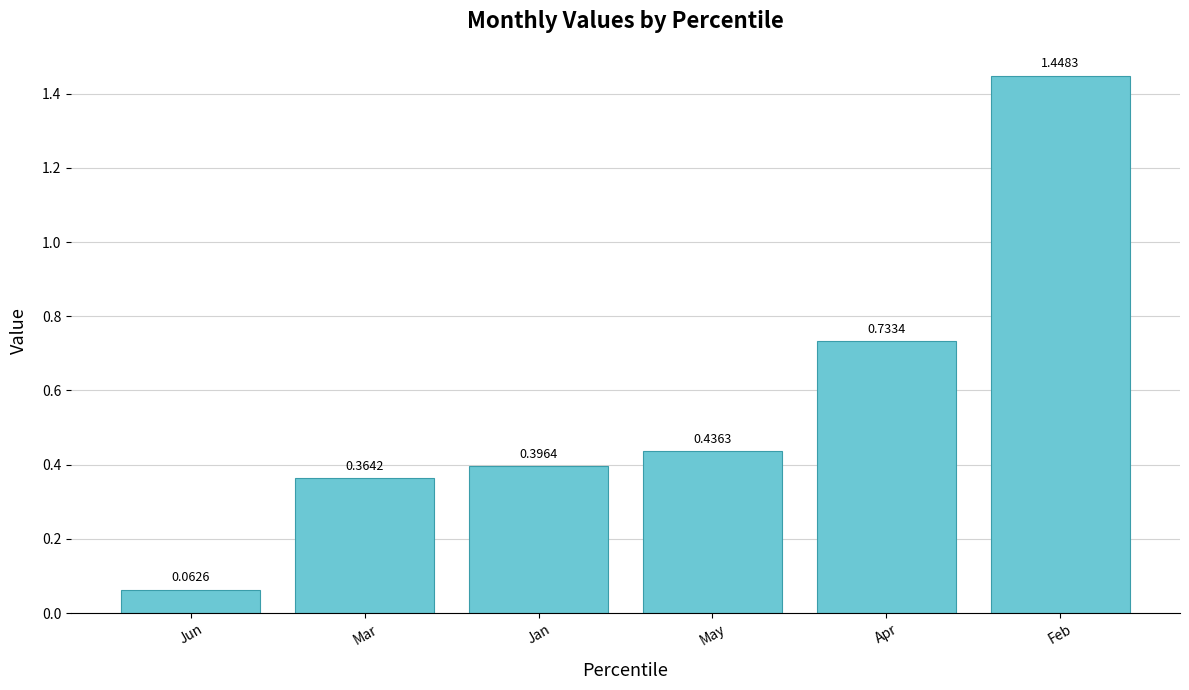

What is the label of the 3rd bar from the right?

May